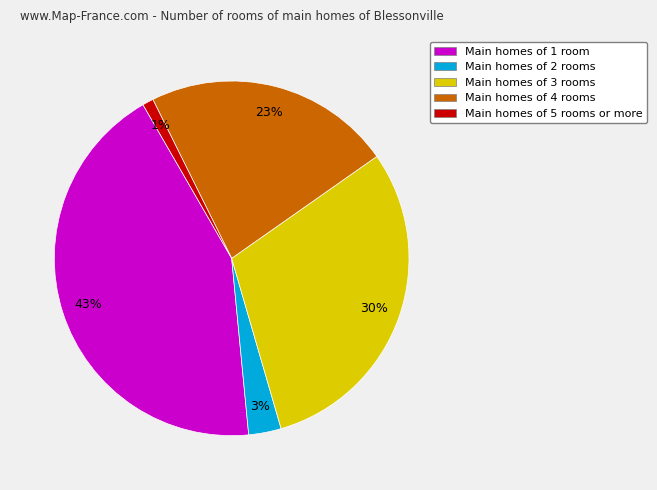

To the nearest percent, what is the difference between the largest and smallest slice percentages?

42%